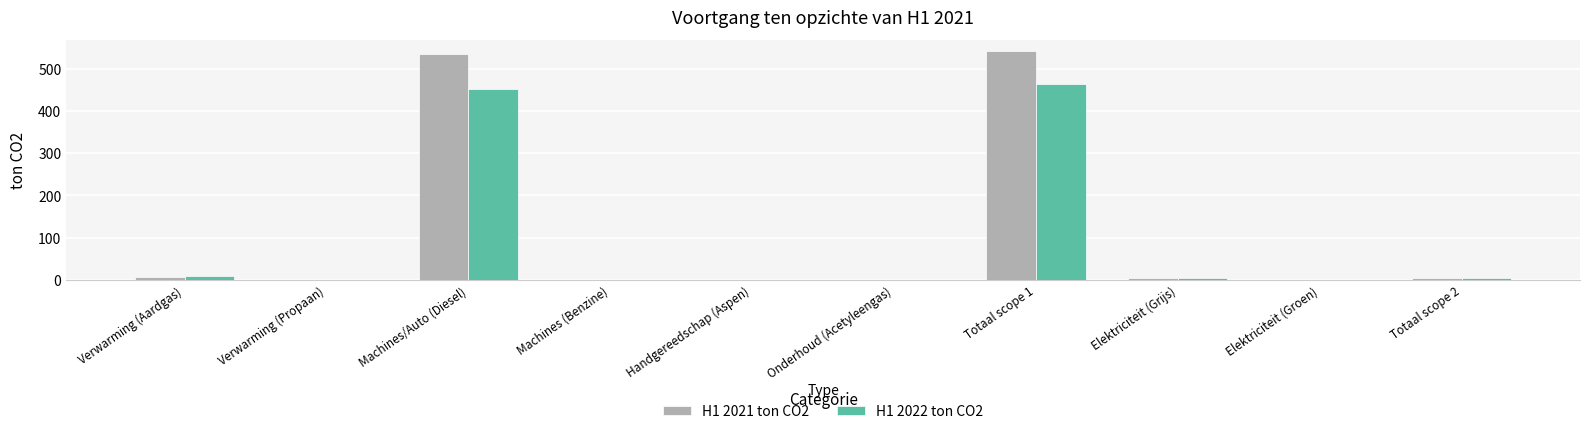

How many series are shown in this chart?

2